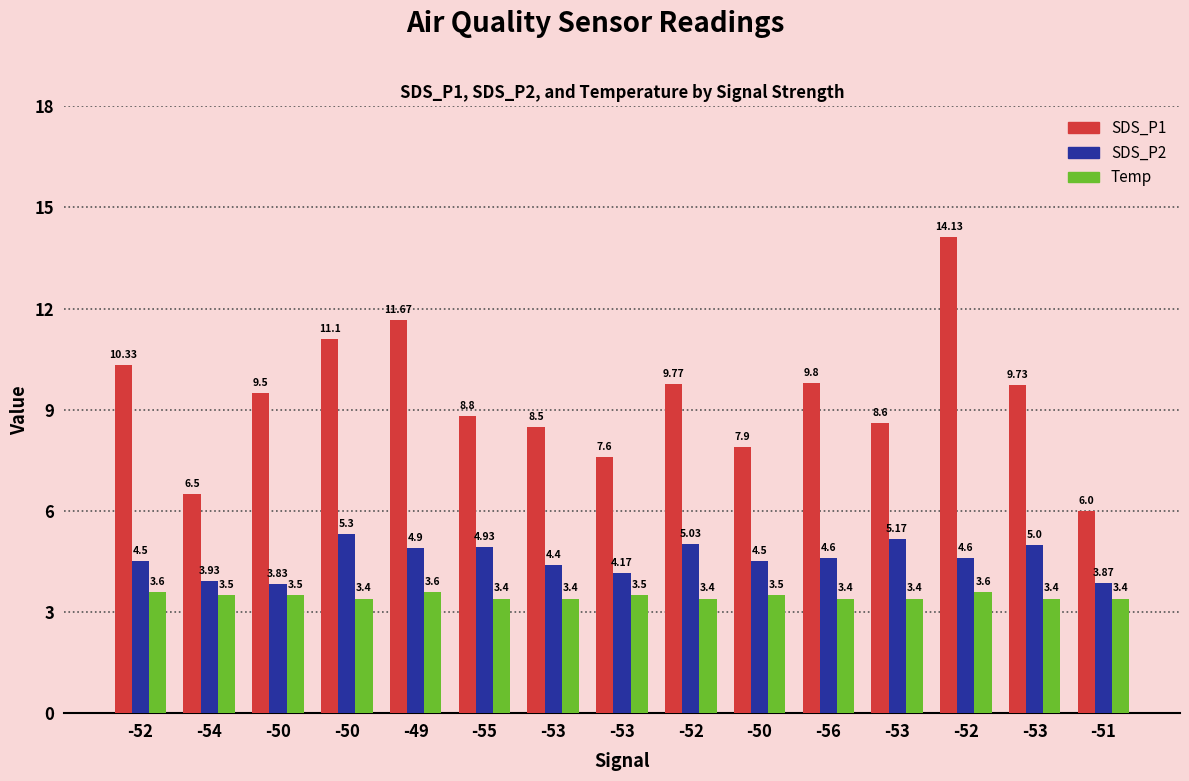

How many bars are there in each group?

3